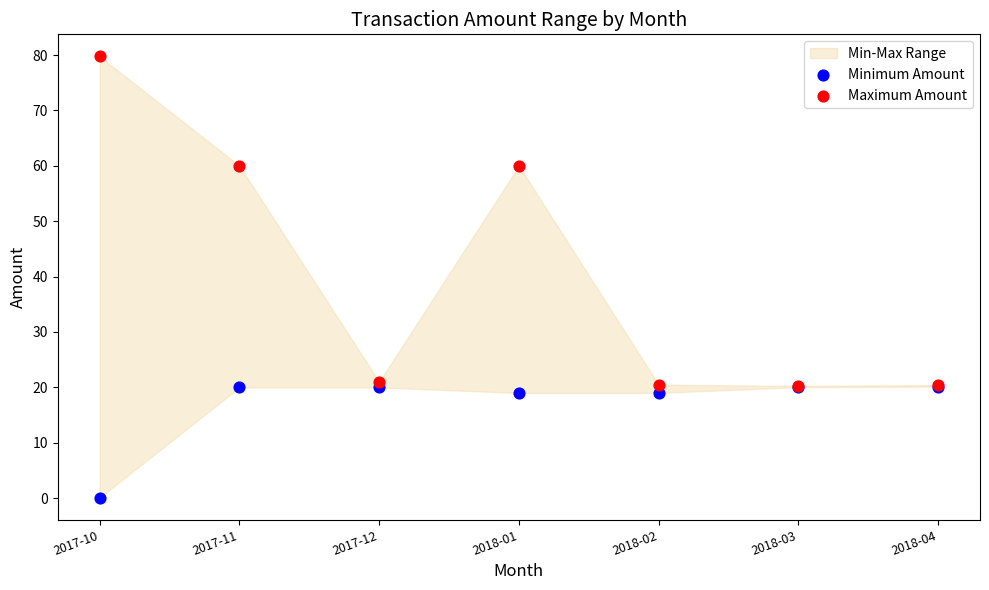

Which series reaches the minimum Y coordinate?

Minimum Amount